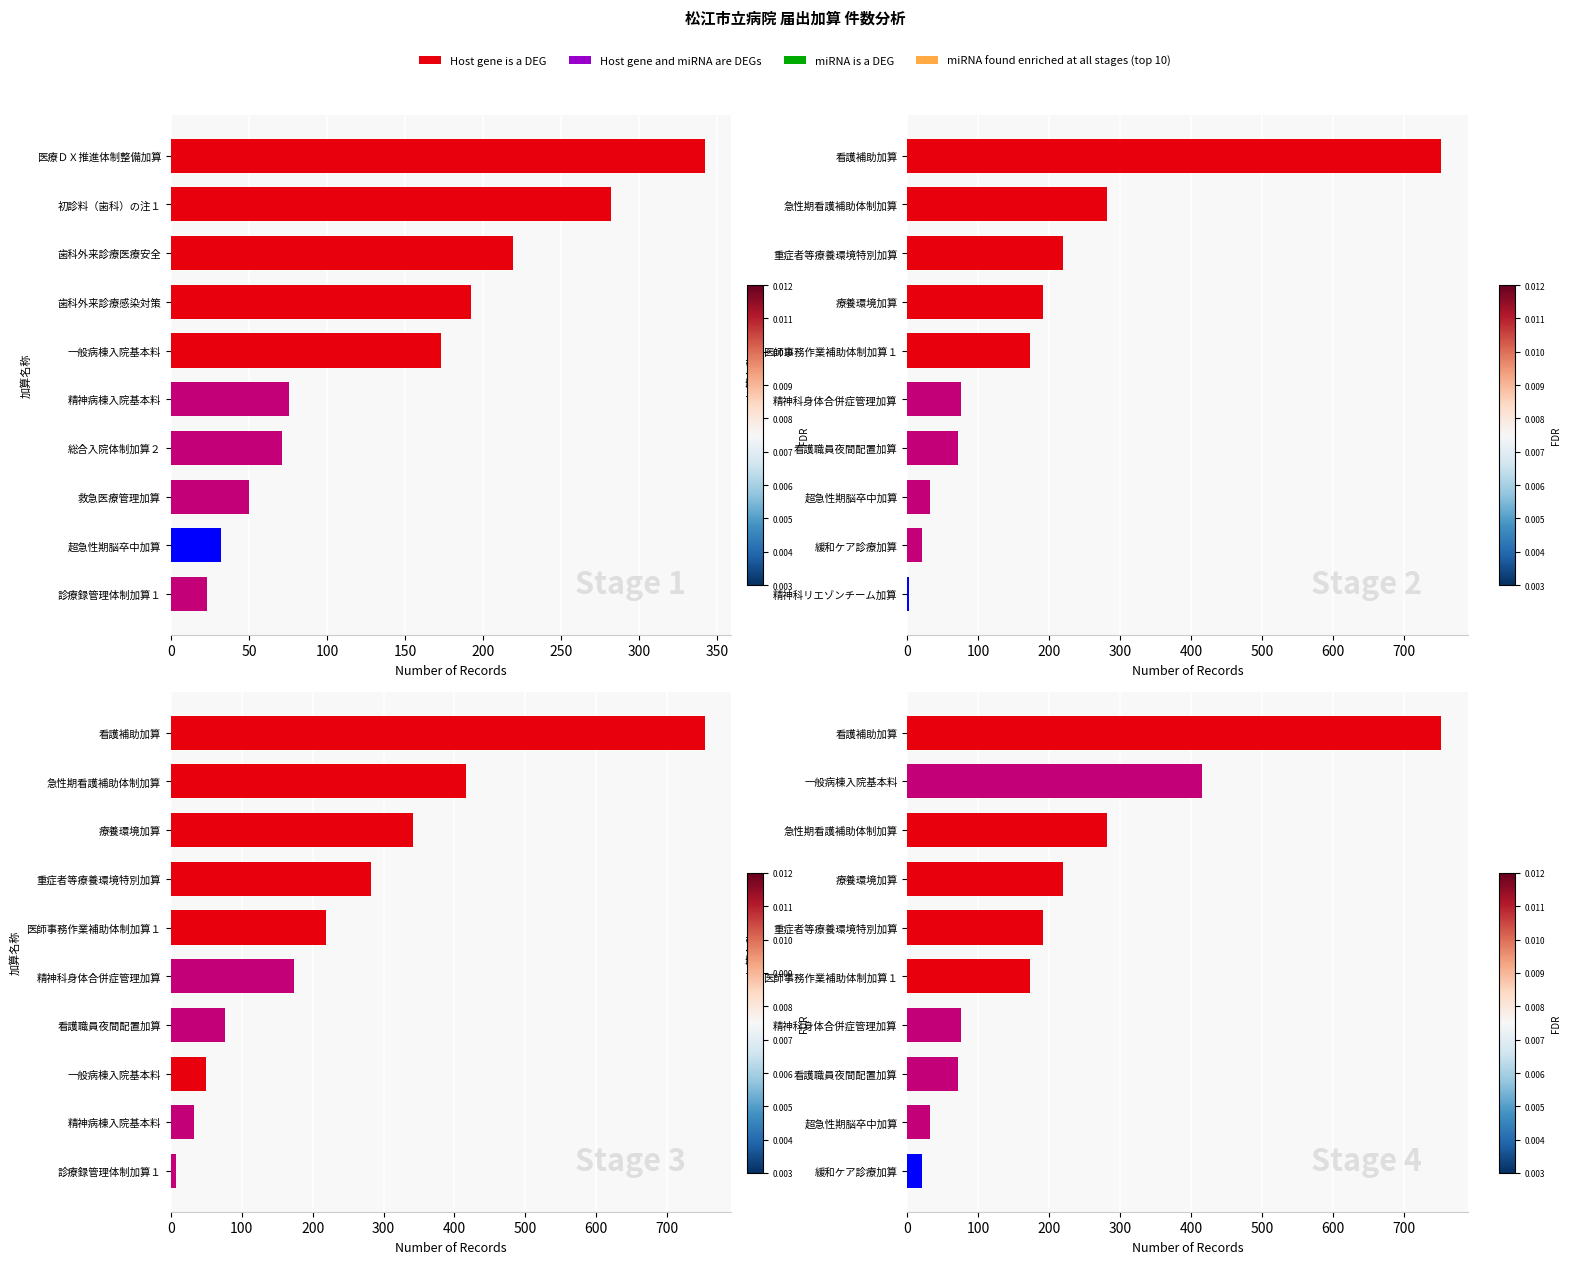

True or false: Stage 1 has a value of 109 at 歯科外来診療感染対策.

False